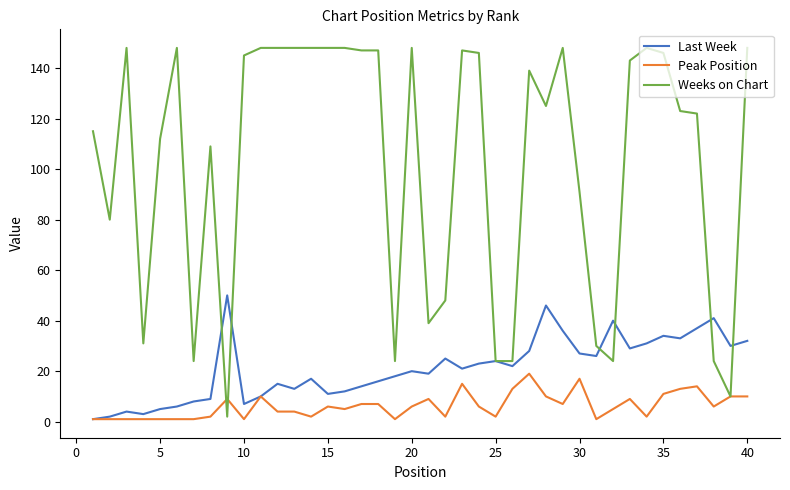

Which series has the largest total across all categories?

Weeks on Chart